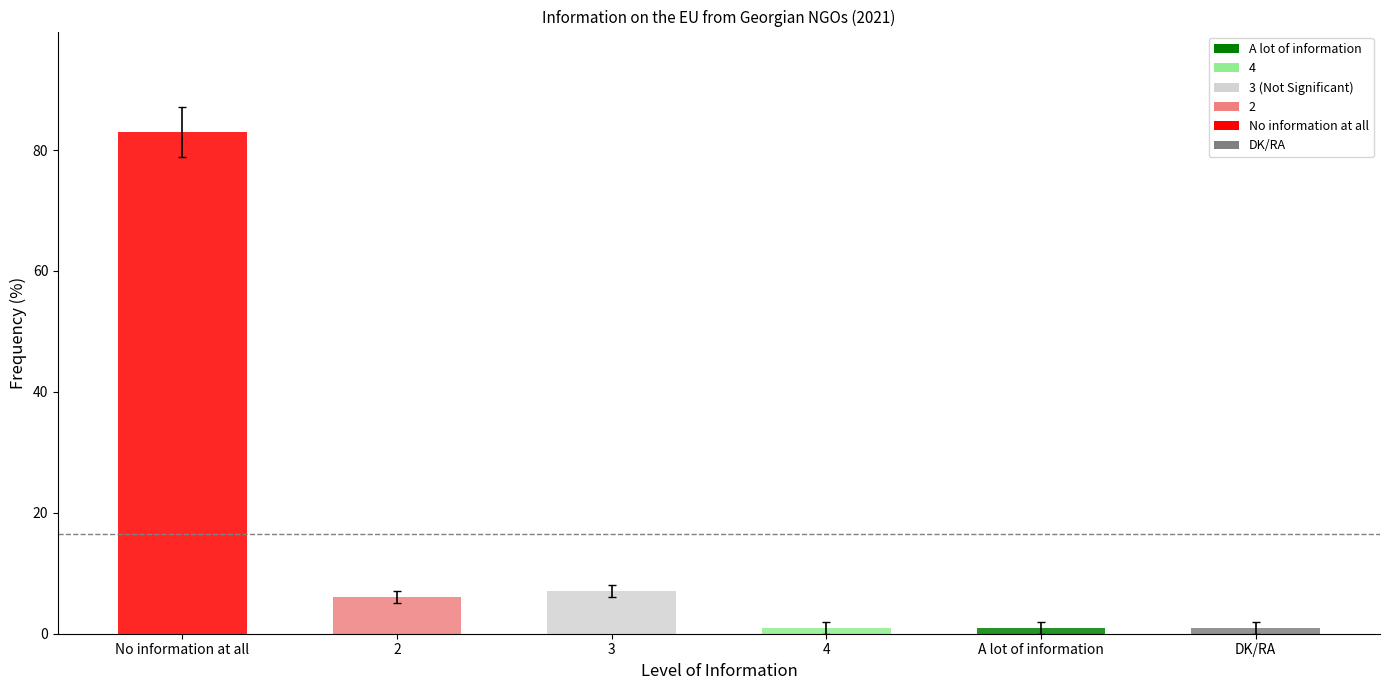

Rank the categories by value from highest to lowest.

No information at all, 3, 2, 4, A lot of information, DK/RA